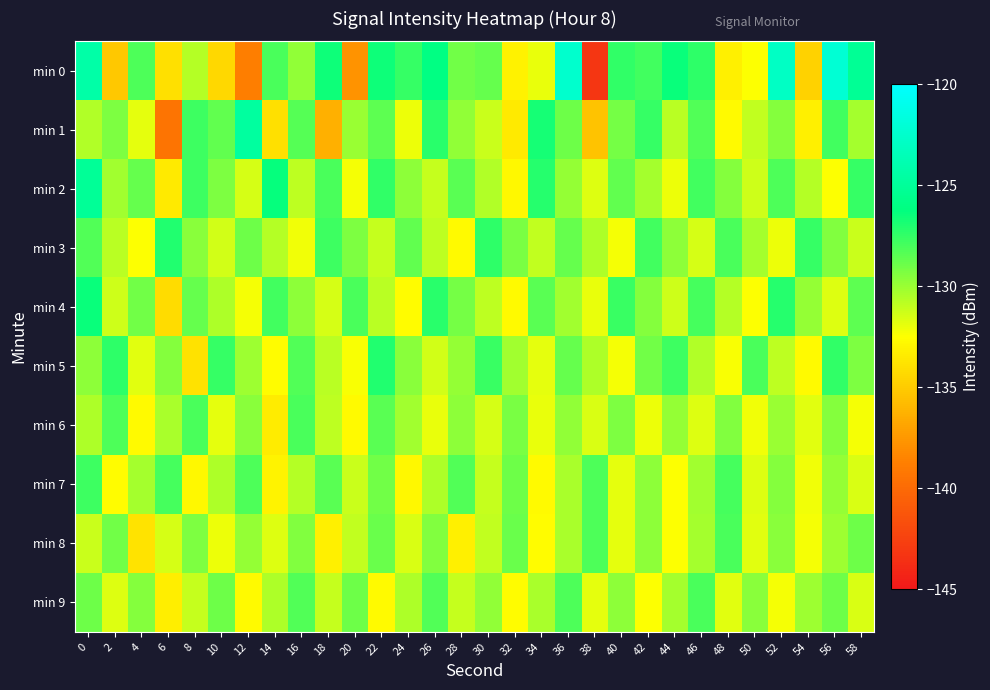

Which label corresponds to the smallest value in the chart?

38